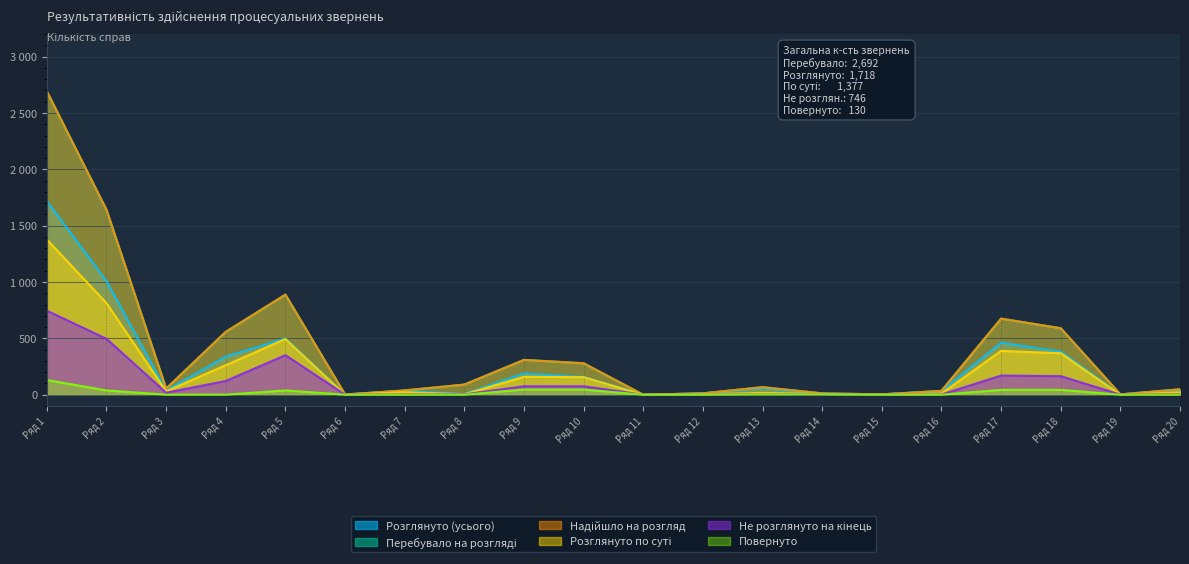

Does the chart have visible grid lines?

Yes